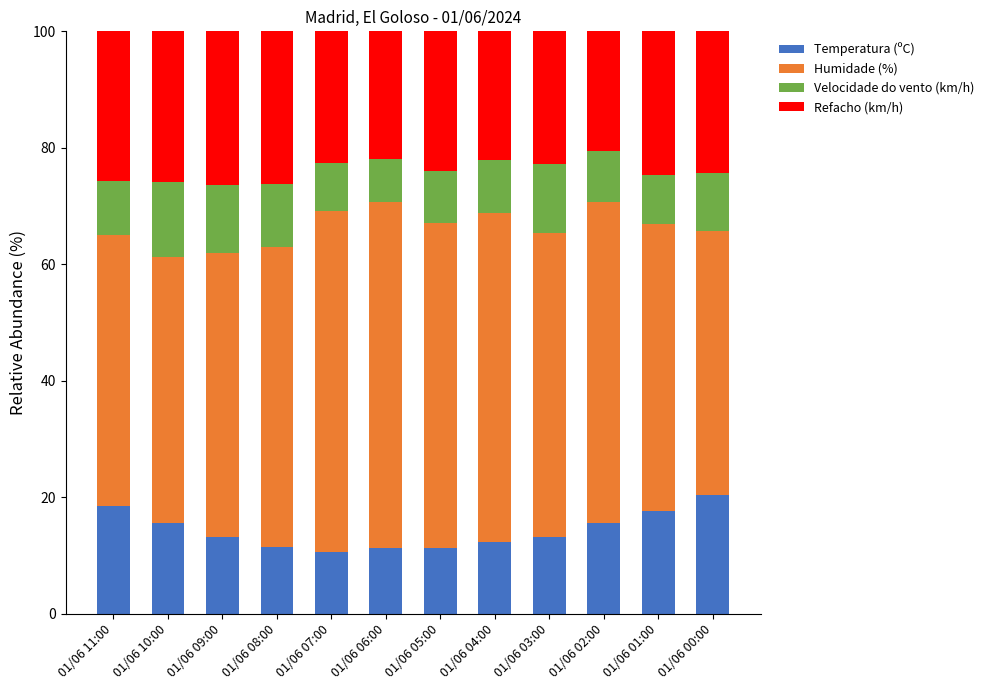

What is the lowest value of the Temperatura (ºC) series?

10.7